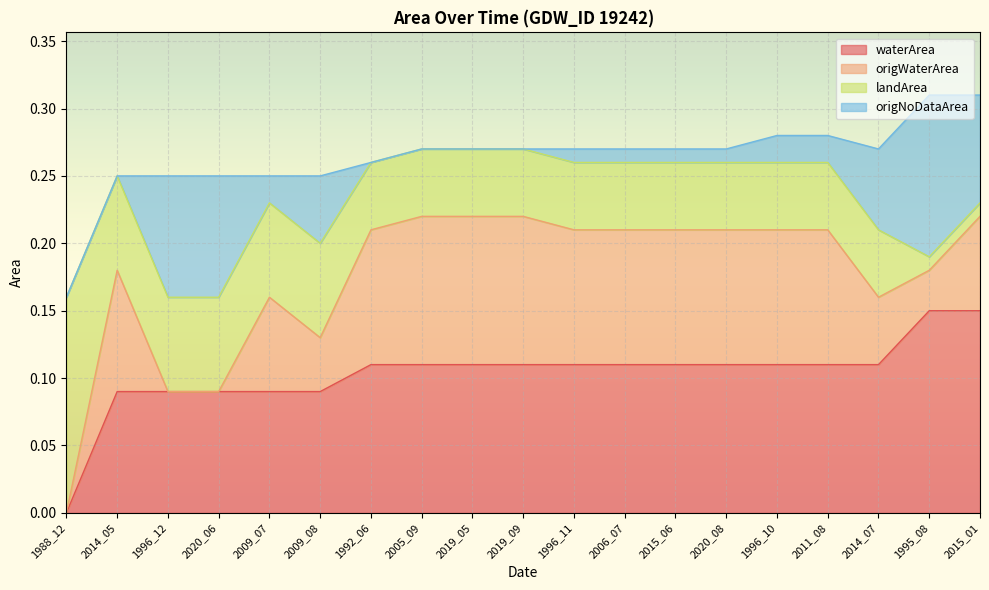

True or false: waterArea and origWaterArea intersect in this chart.

False